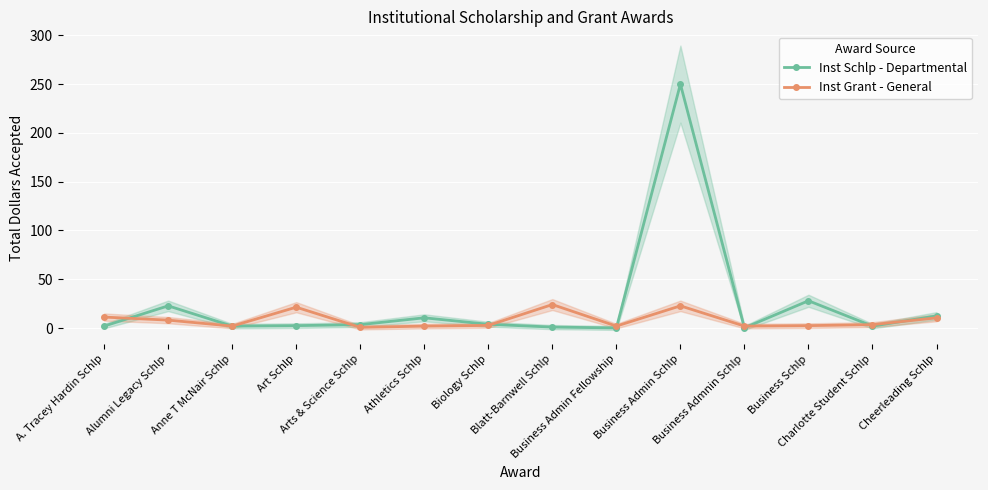

At which label is Inst Schlp - Departmental closest to 125?

Business Schlp